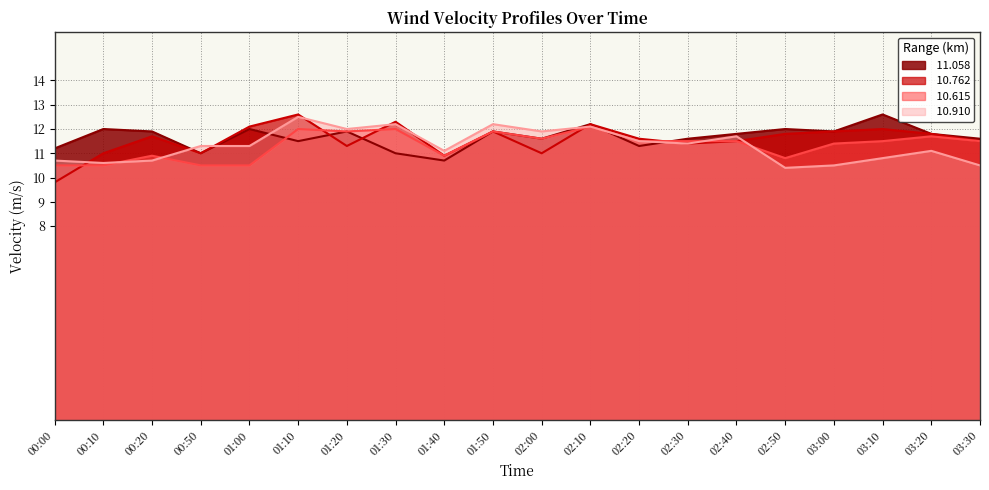

At which category does the chart reach its peak across all series?

03:10